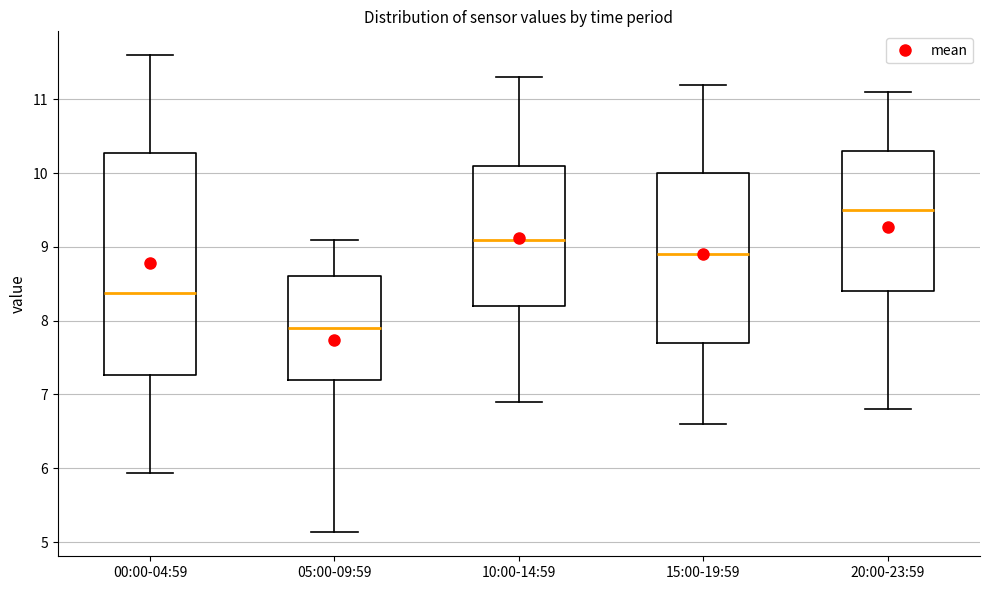

Comparing the boxes themselves (not the whiskers), which one is the tallest?

00:00-04:59